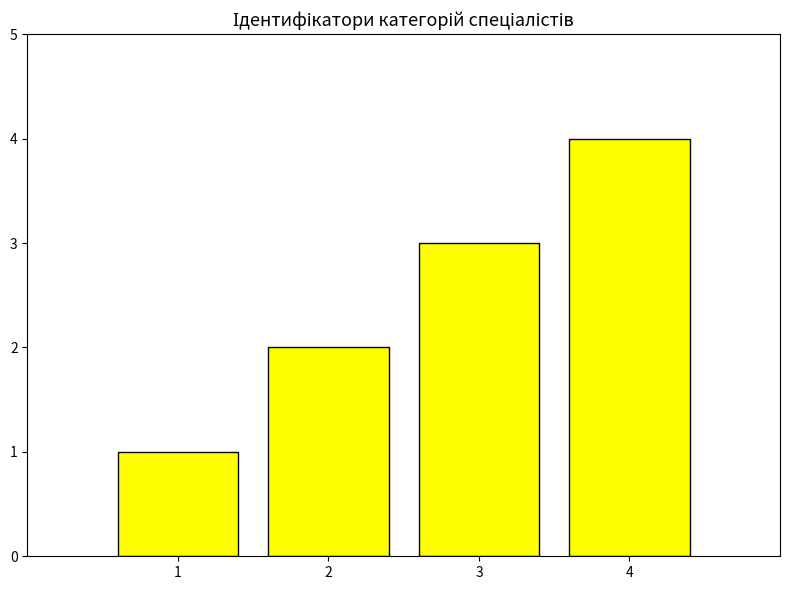

What is the difference between the second highest and second lowest values?

1